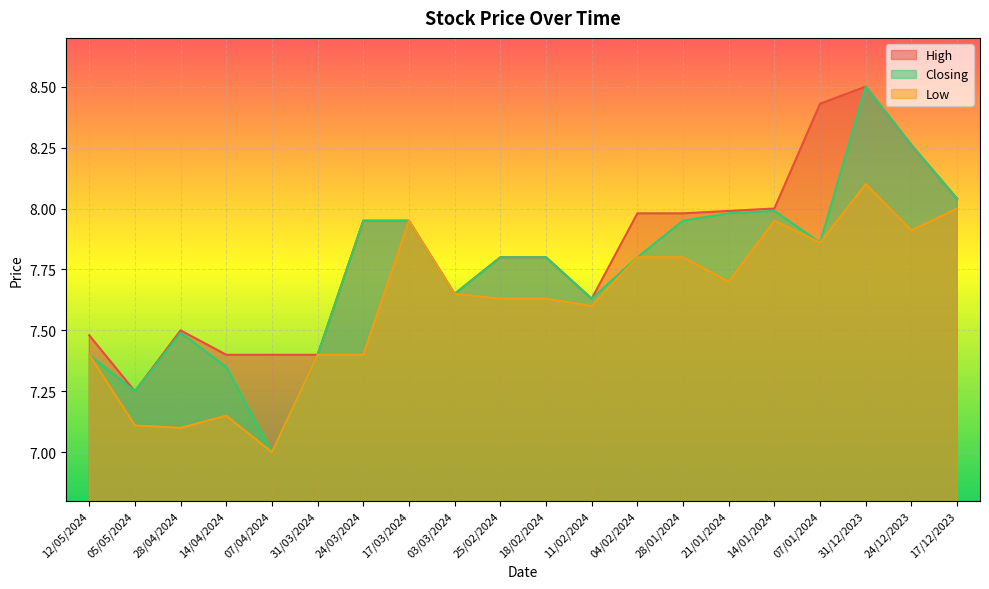

List the series in order of their overall mean, lowest first.

Low, Closing, High